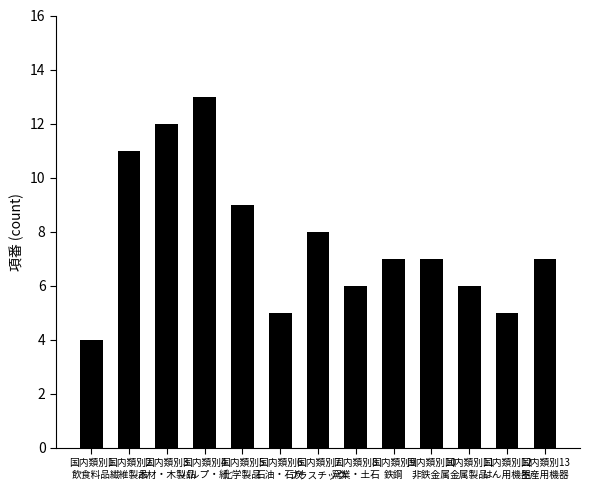

Is it true that the value at 国内類別11
金属製品 is 6?

True